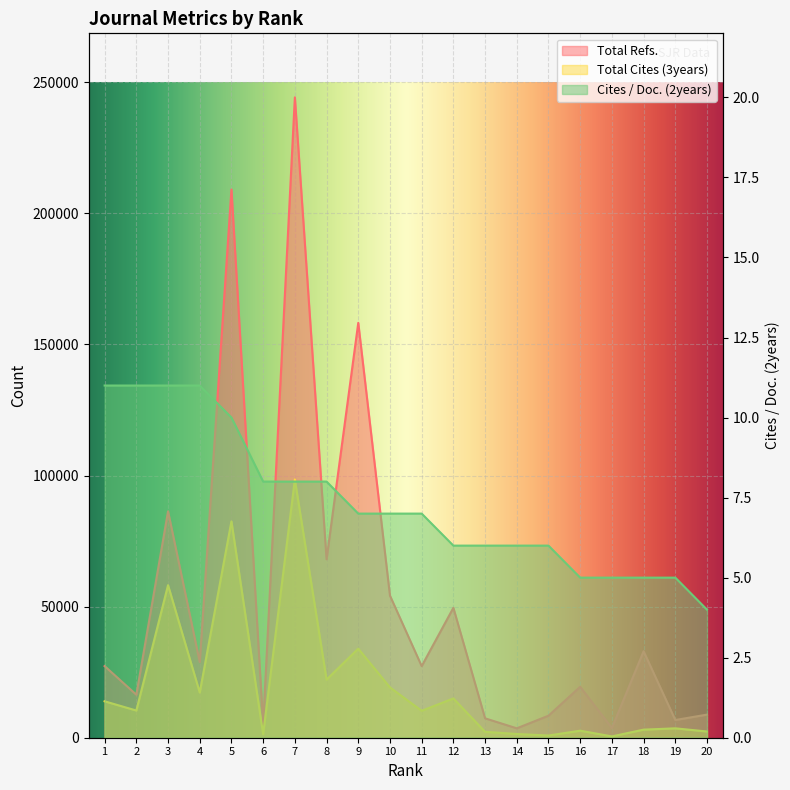

Rank the series by their maximum value, from highest to lowest.

Total Refs., Total Cites (3years), Cites / Doc. (2years)